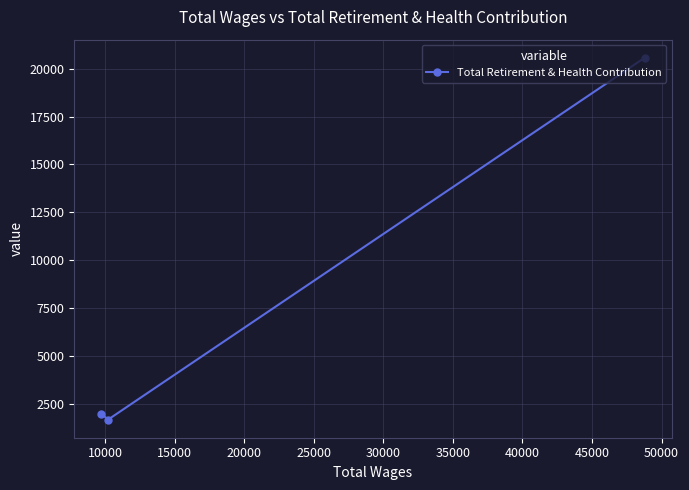

What is the value of the 2nd point from the left?

1660